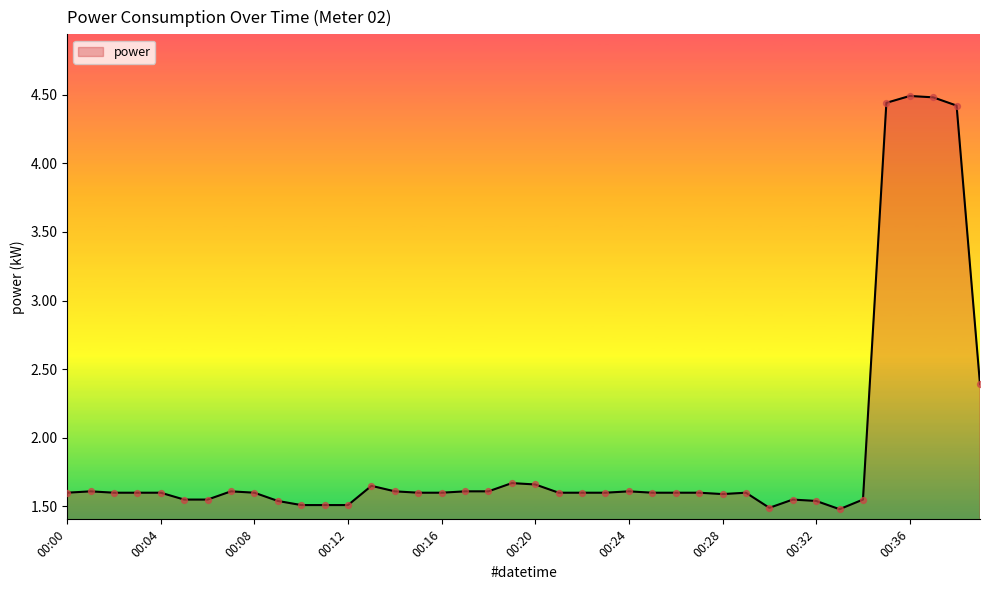

What is the maximum value shown in the chart?

4.5